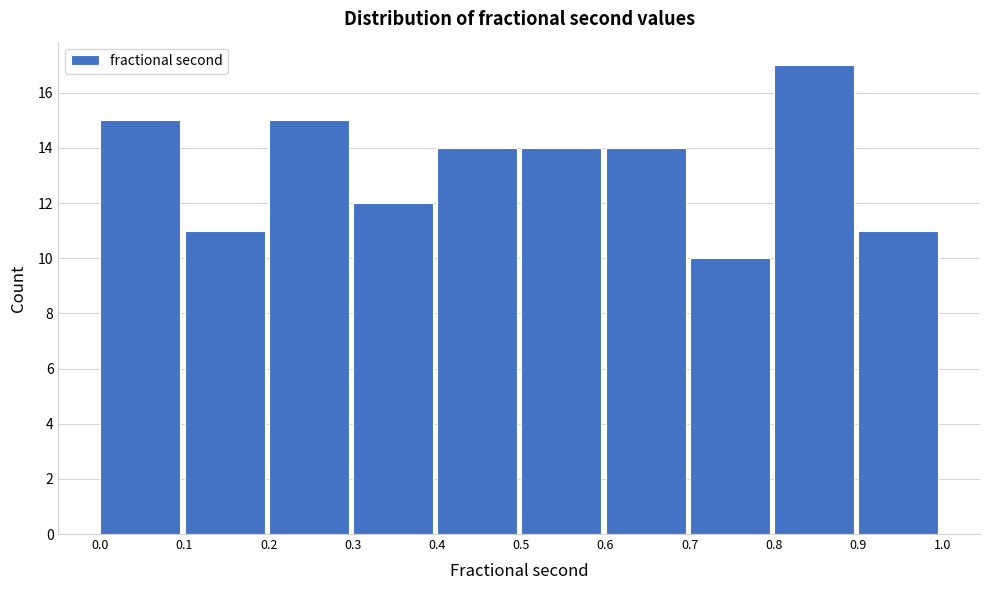

Reading left to right, list every bar in this chart as the range it spans on the x-axis followed by its height. The values are not printed on the chart, so give them approximately, as read against the axis.

0.0 to 0.1: 15
0.1 to 0.2: 11
0.2 to 0.3: 15
0.3 to 0.4: 12
0.4 to 0.5: 14
0.5 to 0.6: 14
0.6 to 0.7: 14
0.7 to 0.8: 10
0.8 to 0.9: 17
0.9 to 1.0: 11